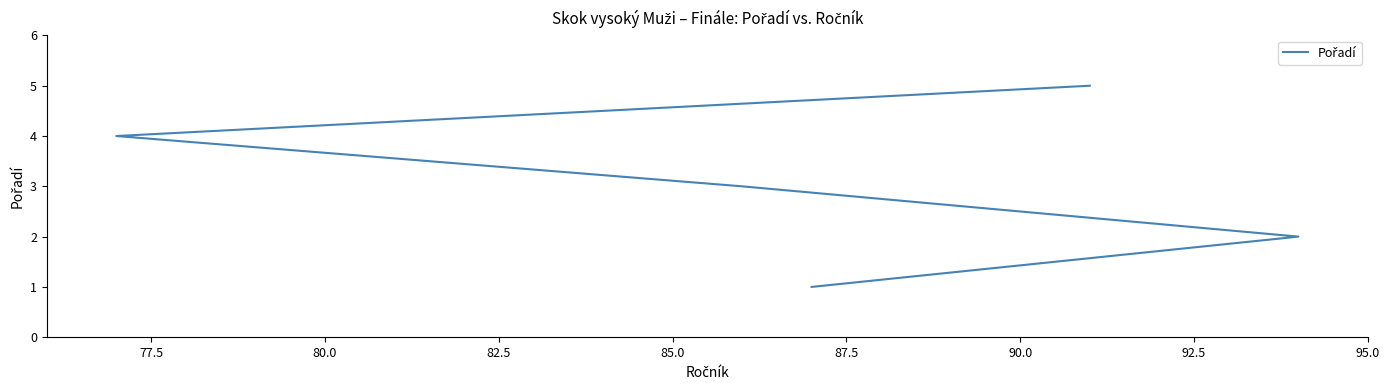

What position from the left is 82.5?

4